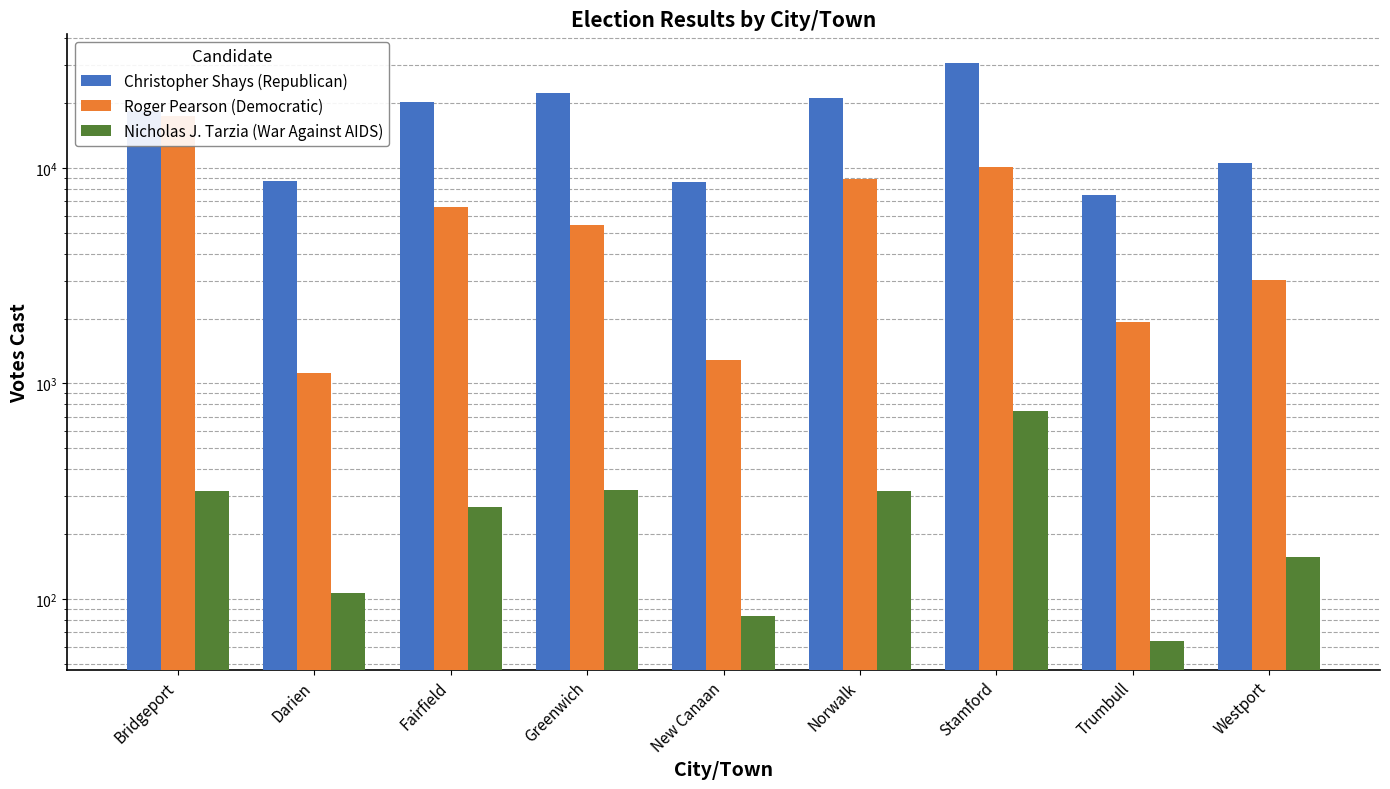

Which series has the widest spread of values?

Christopher Shays (Republican)